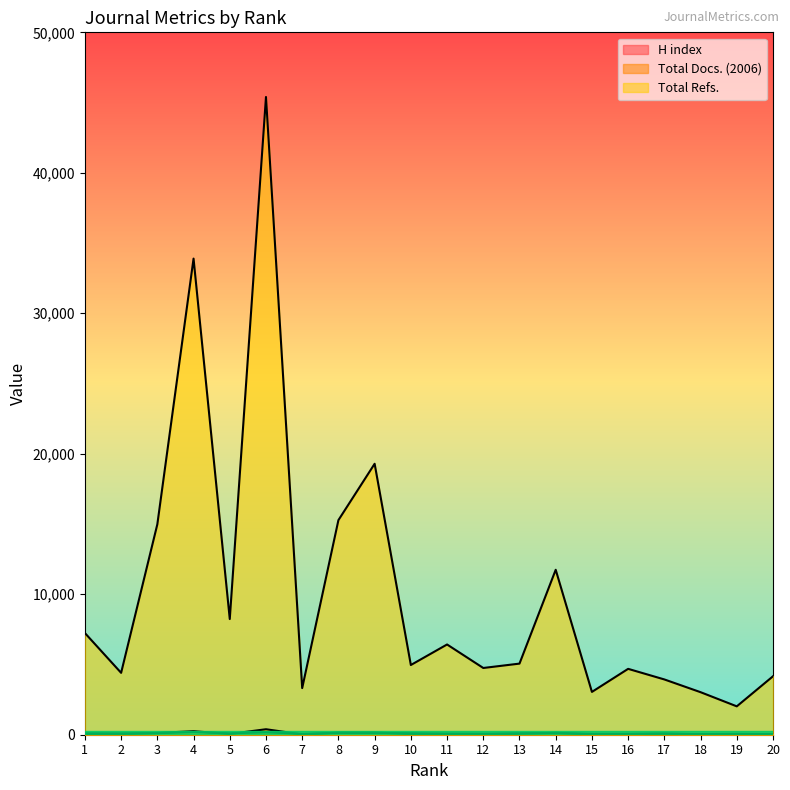

What is the difference between the second highest and minimum values in the H index series?

140